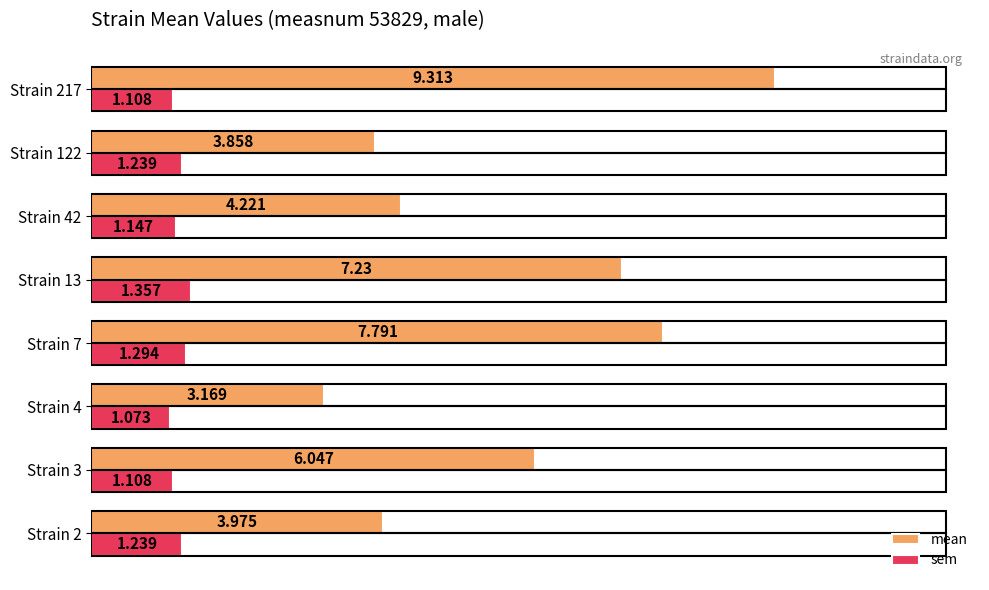

What are all the series names shown in the legend?

mean, sem